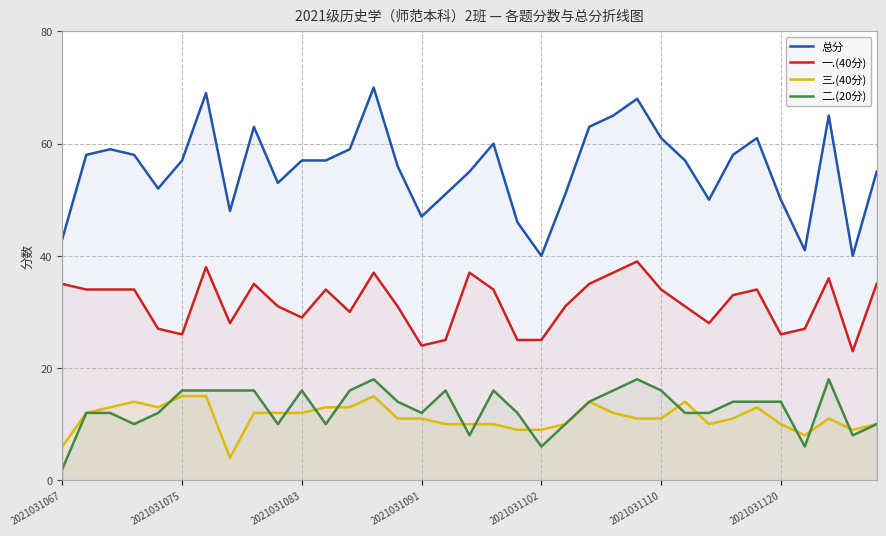

What is the spread (max minus min) of values at 2021031102?

34